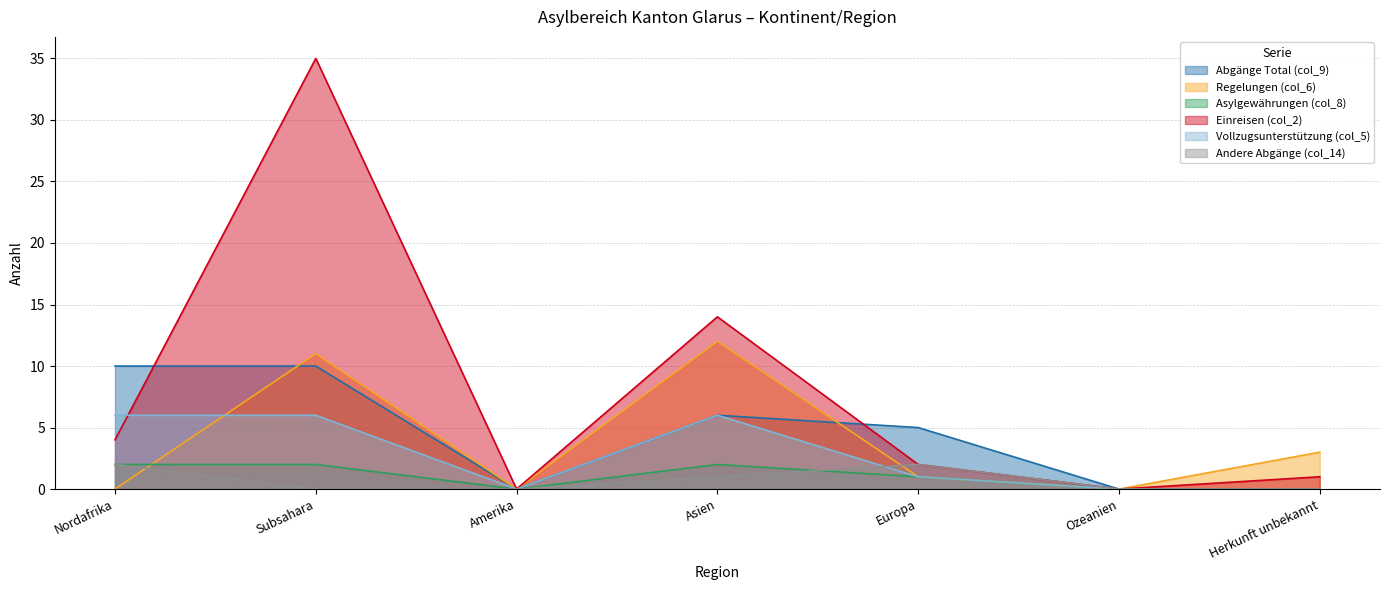

How many interior local valleys does the Abgänge Total (col_9) series have?

1